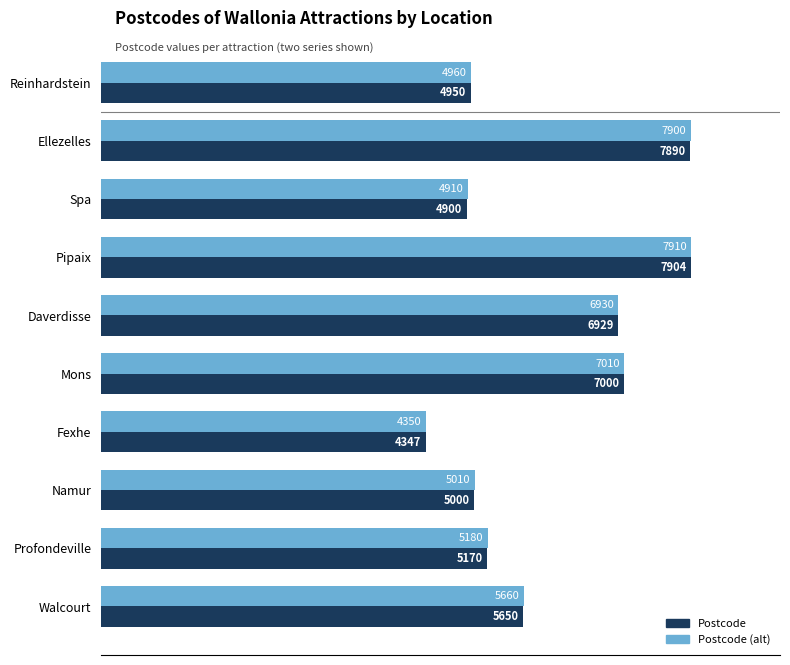

Rank the series by their average value, from lowest to highest.

Postcode, Postcode (alt)